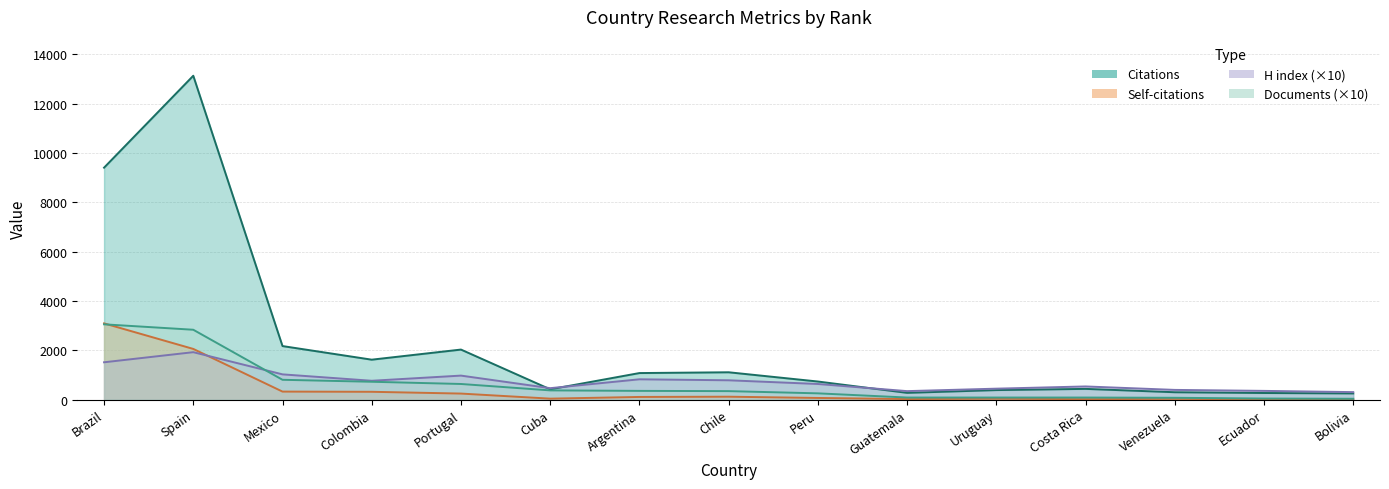

At which category is the sum across all series the highest?

Spain